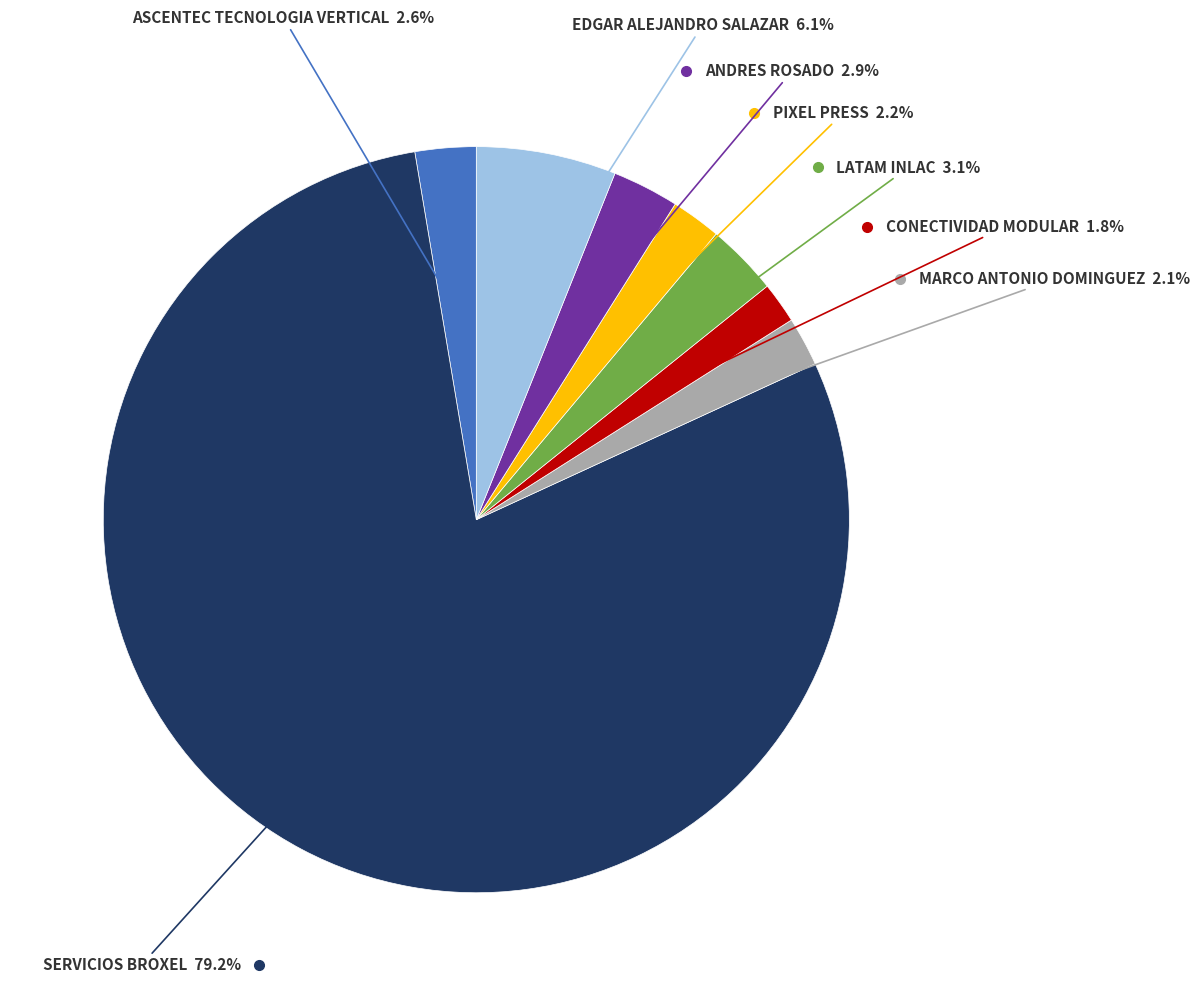

Is there a majority slice in this chart?

Yes